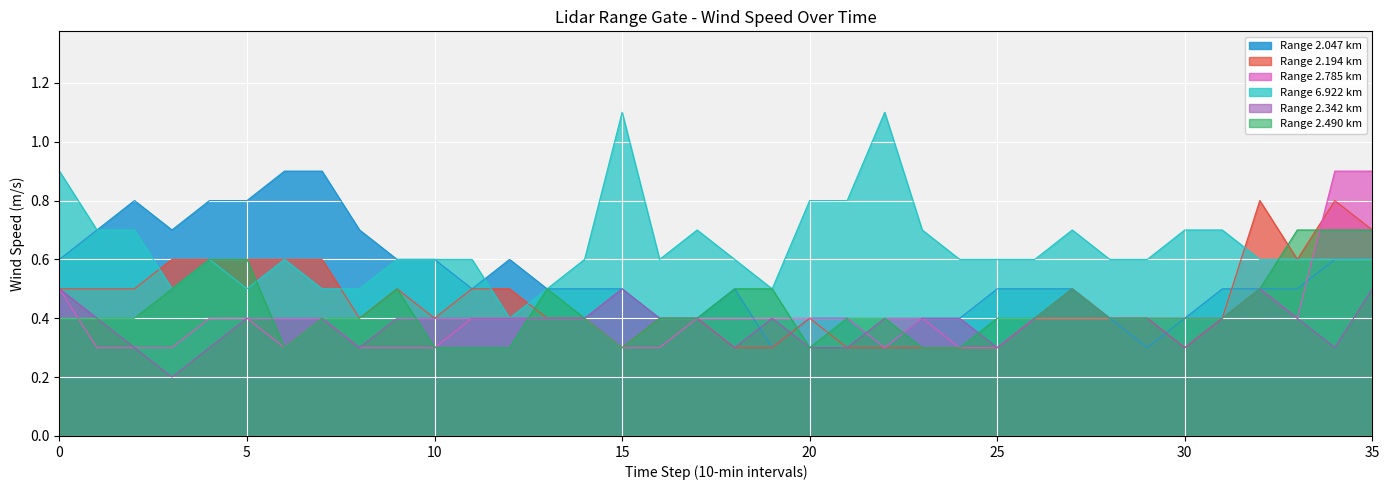

At which label does 2.785 reach its peak?

34